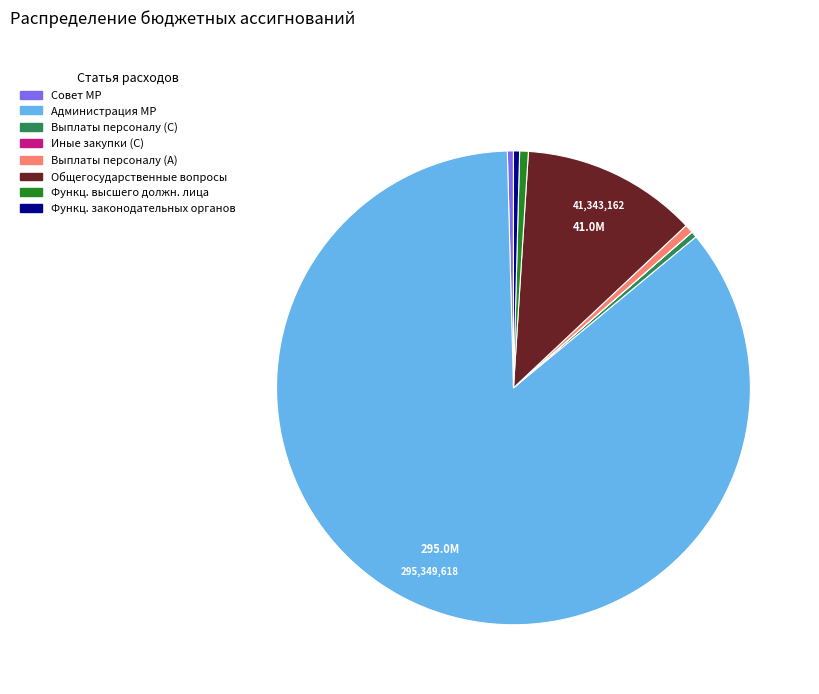

Does any single category account for the majority?

Yes